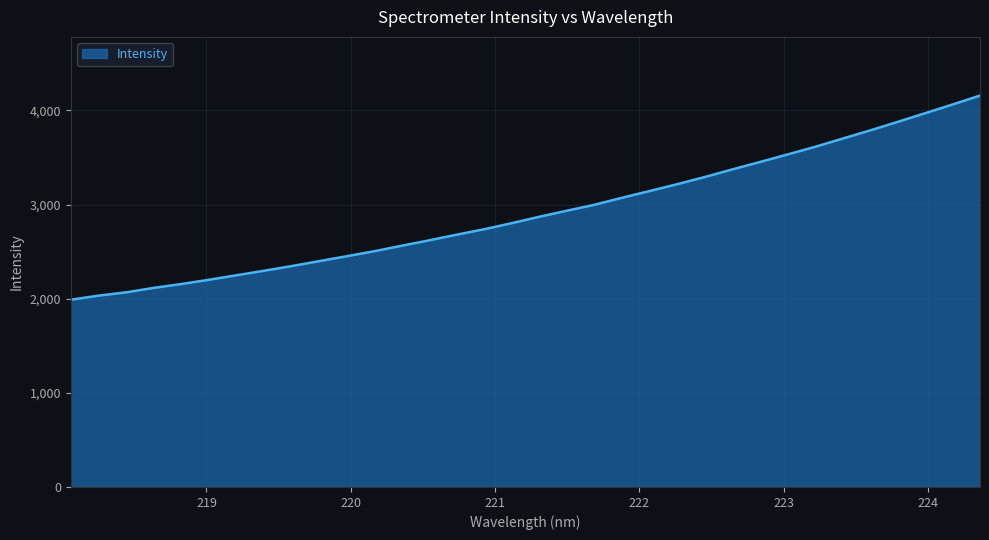

How many distinct data groups are displayed?

1